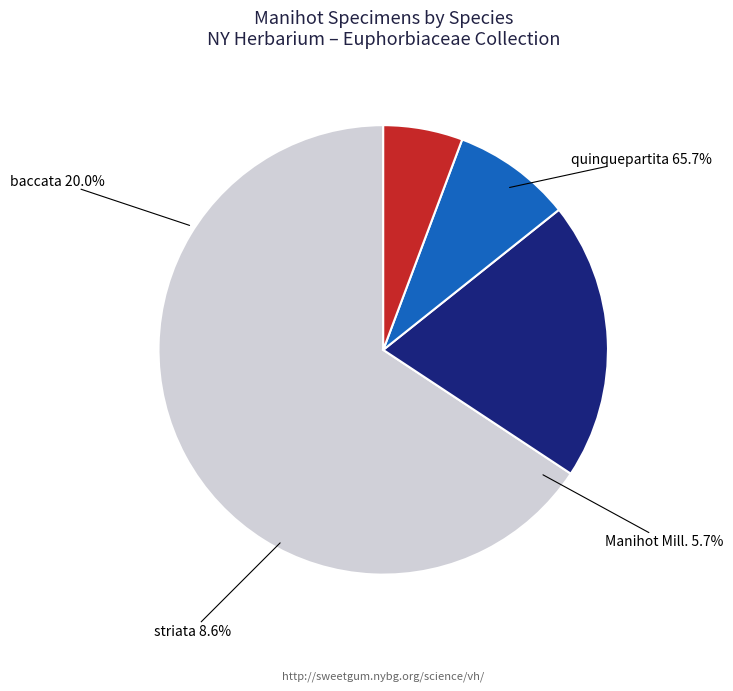

The quinquepartita slice represents 60% of the pie. True or false?

False